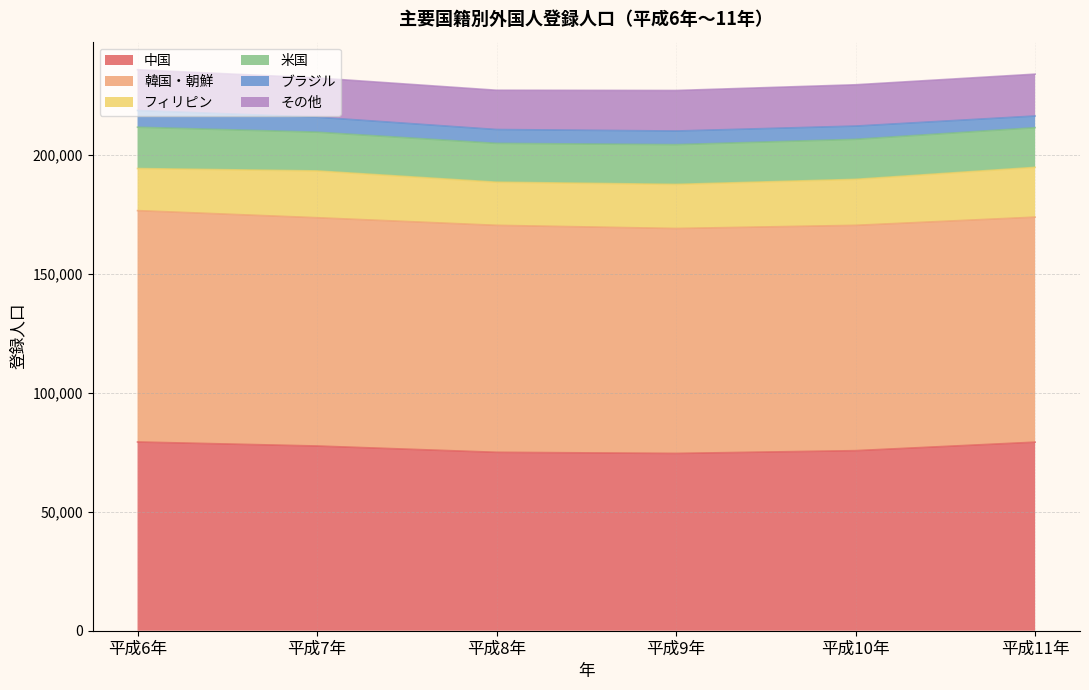

What is the sum of all 中国 values?

461738